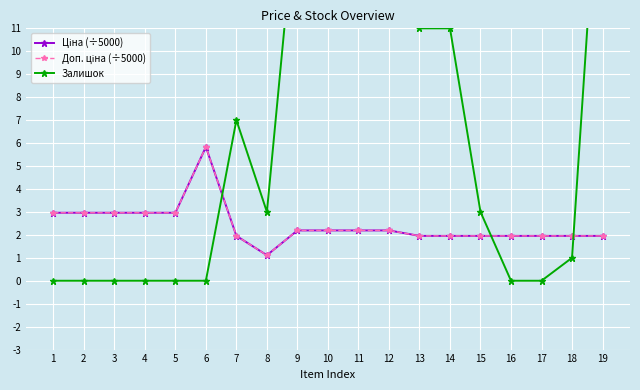

Does the chart display data point markers on the line(s)?

Yes